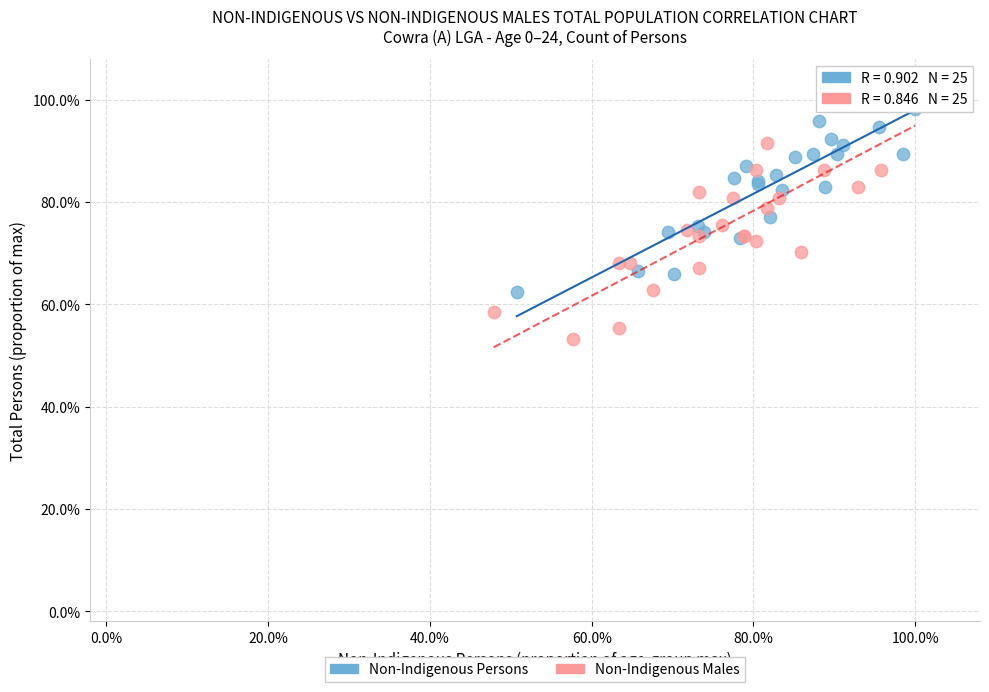

What are all the series names shown in the legend?

Non-Indigenous Persons, Non-Indigenous Males